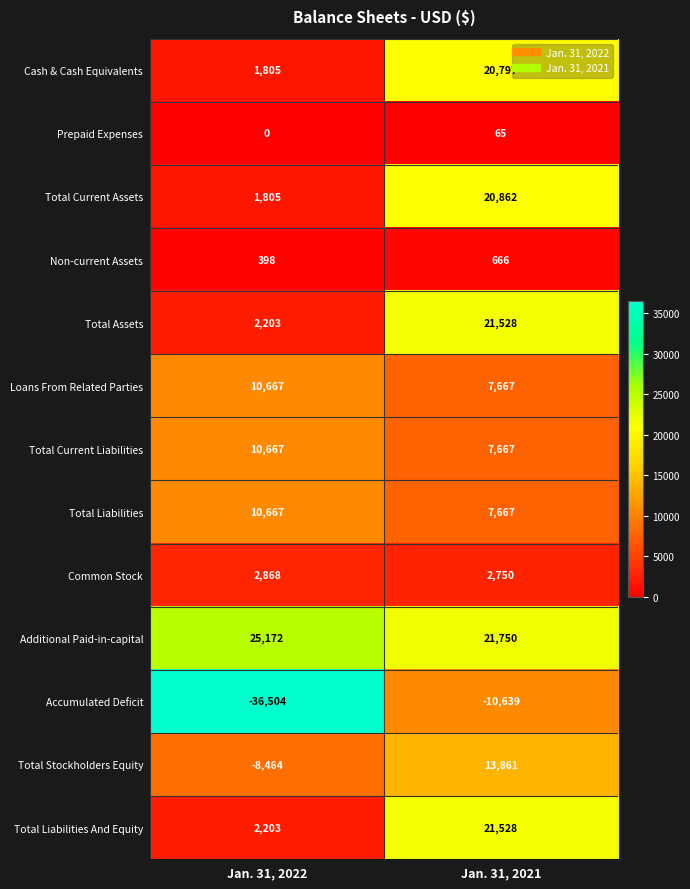

Is it true that Cash & Cash Equivalents equals 14415 at Jan. 31, 2021?

False